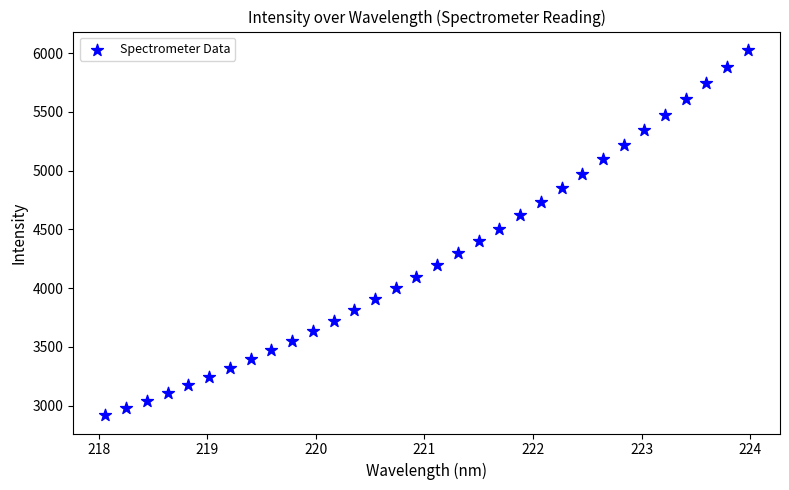

What is the range of Y values (max minus min)?

3111.4